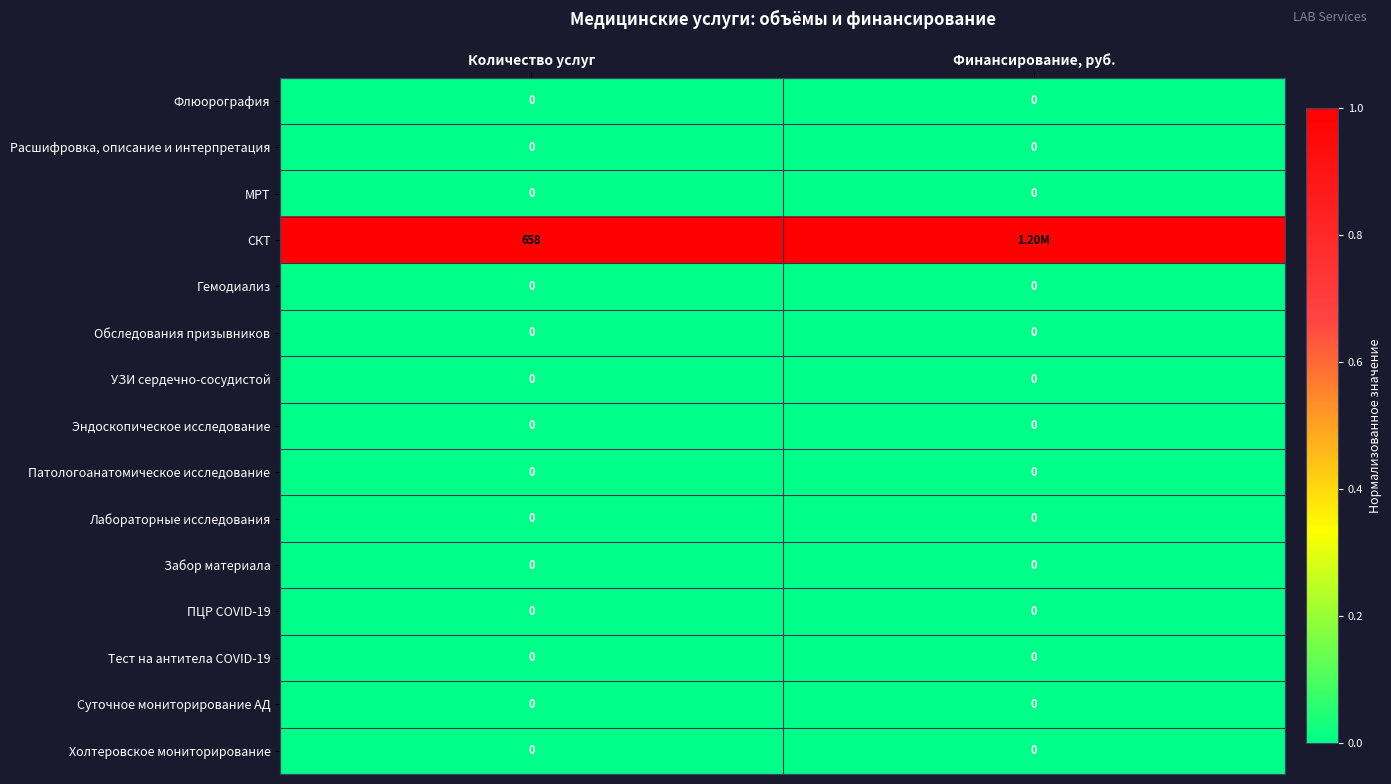

True or false: Эндоскопическое исследование has a value of 0 at Финансирование, руб..

True